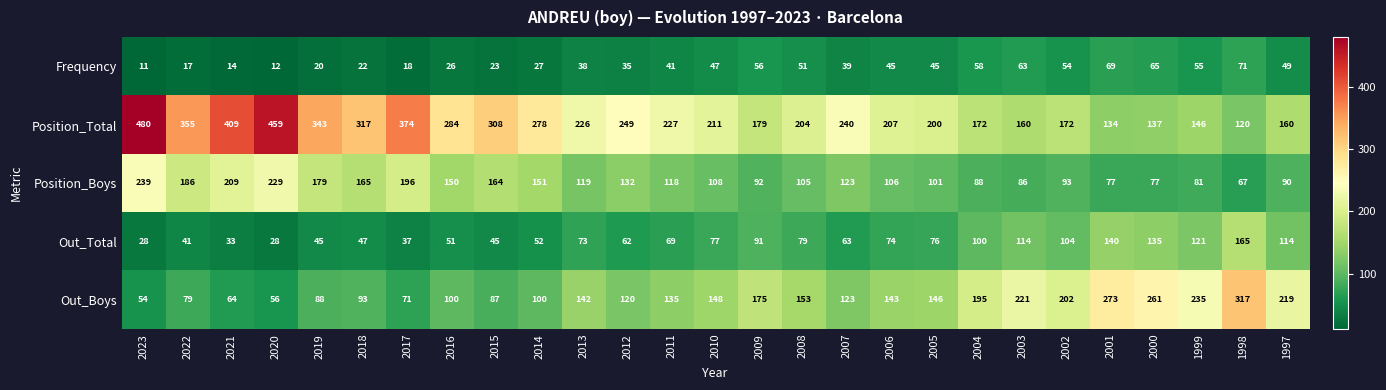

Which series has the largest total across all categories?

Position_Total